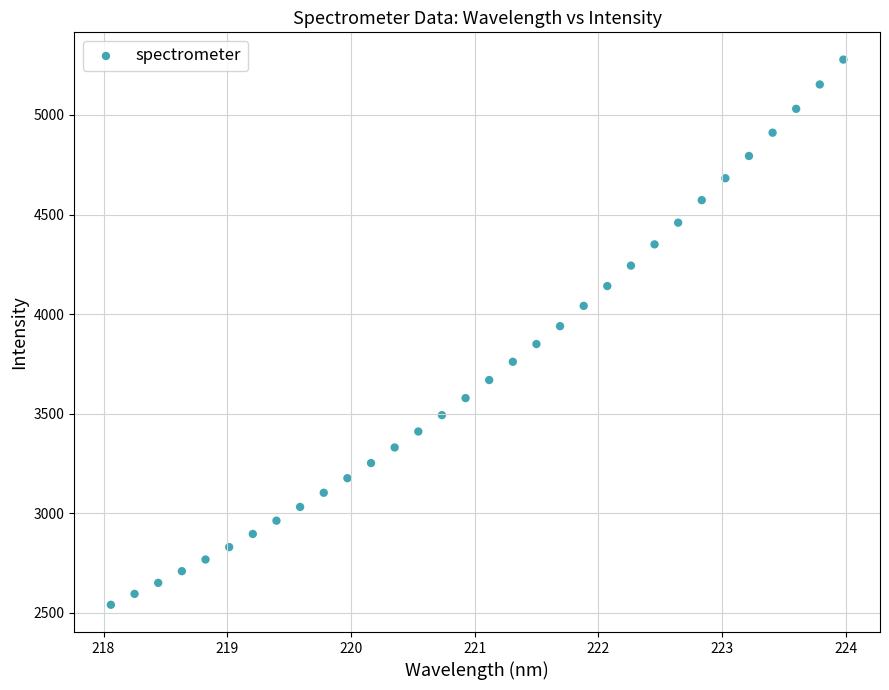

What is the range of X values (max minus min)?

5.9